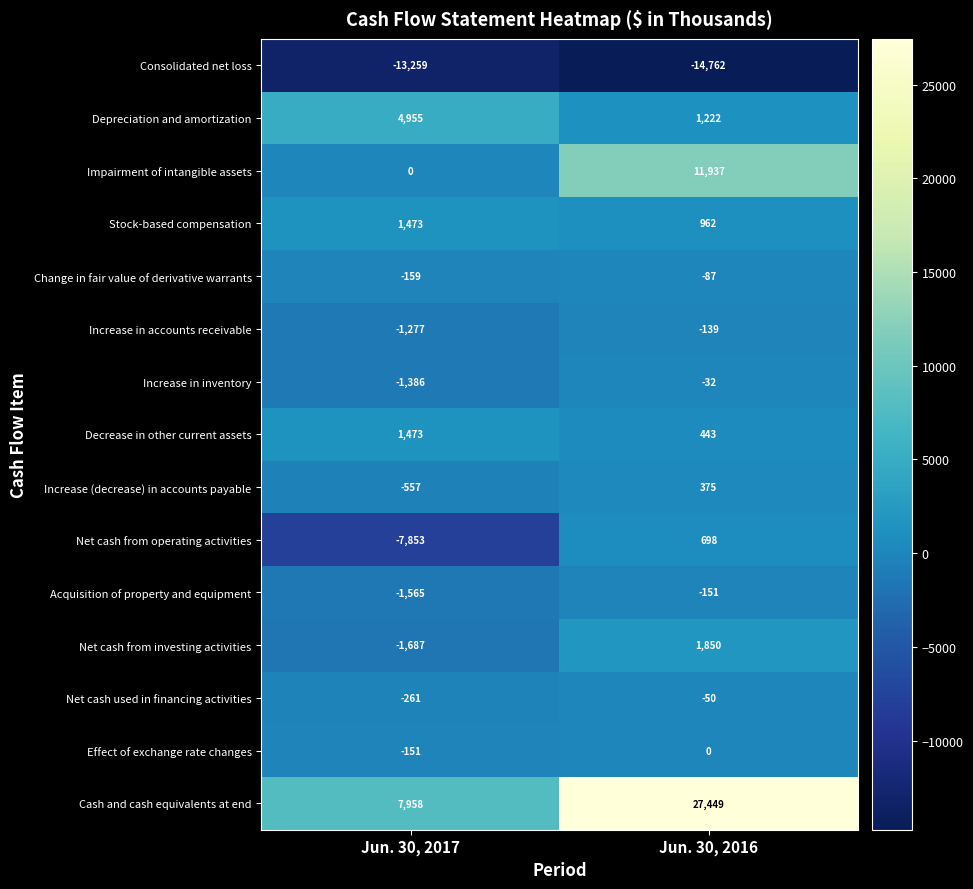

Which series changed the most between Jun. 30, 2017 and Jun. 30, 2016?

Cash and cash equivalents at end